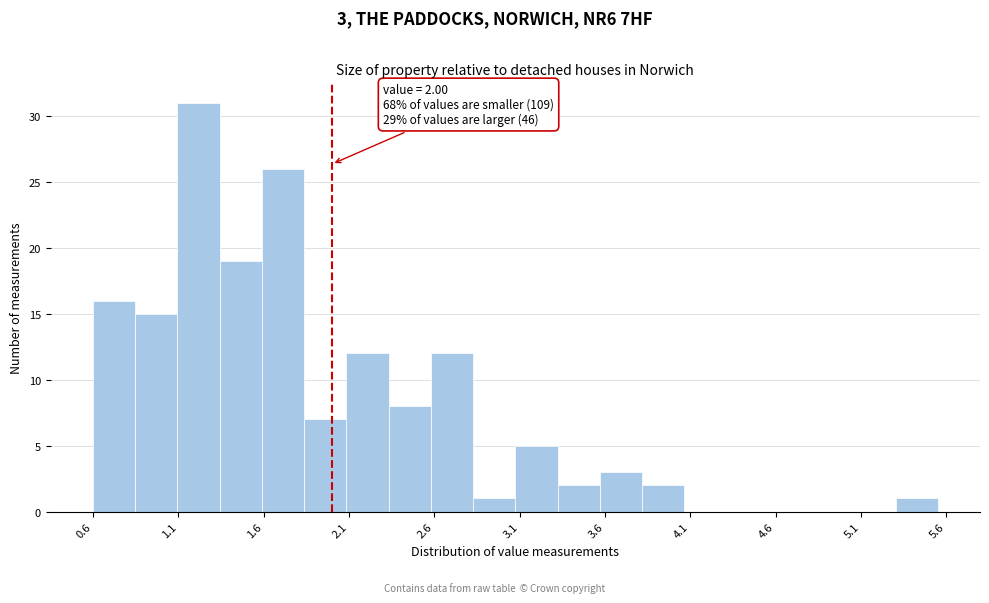

Over which range of the x-axis is the bar tallest?

1.10 to 1.35